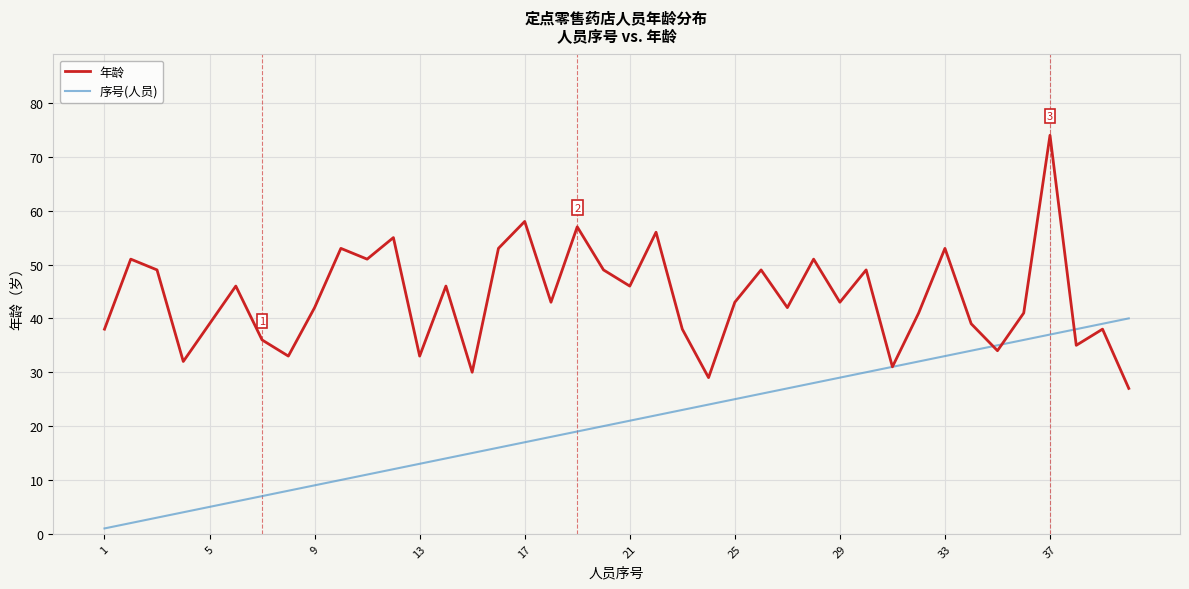

What is the maximum value for 年龄?

74